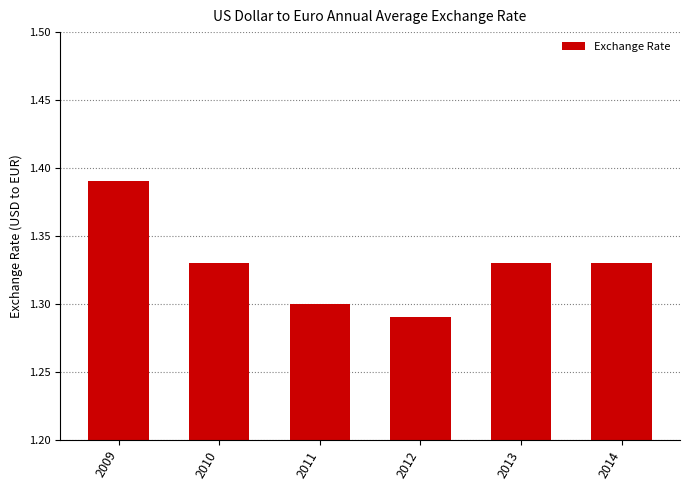

True or false: the data shows 1.3 at 2010.

True